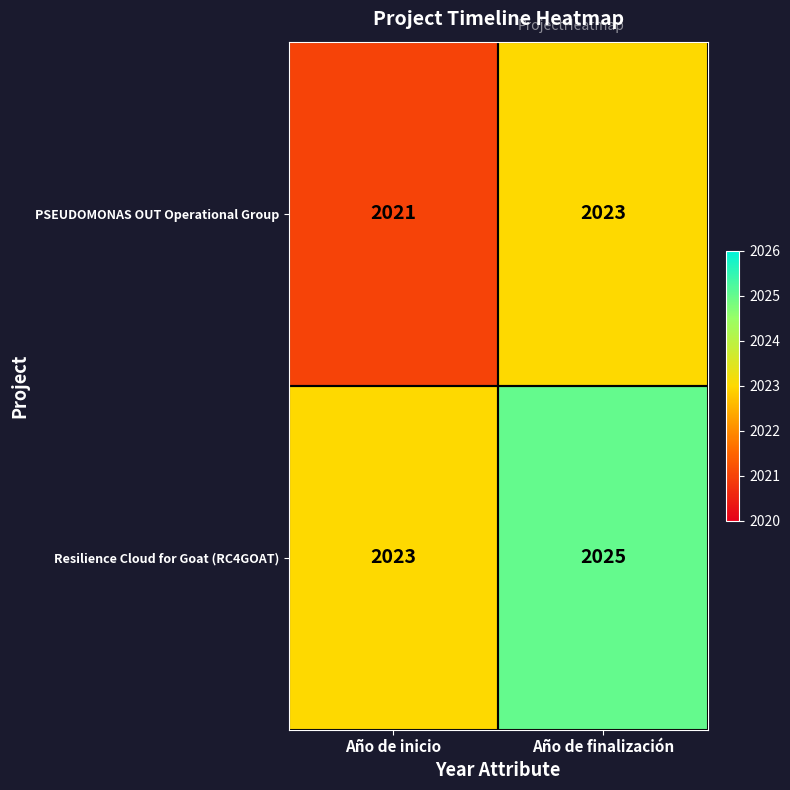

At how many categories does at least one series exceed 2024?

1